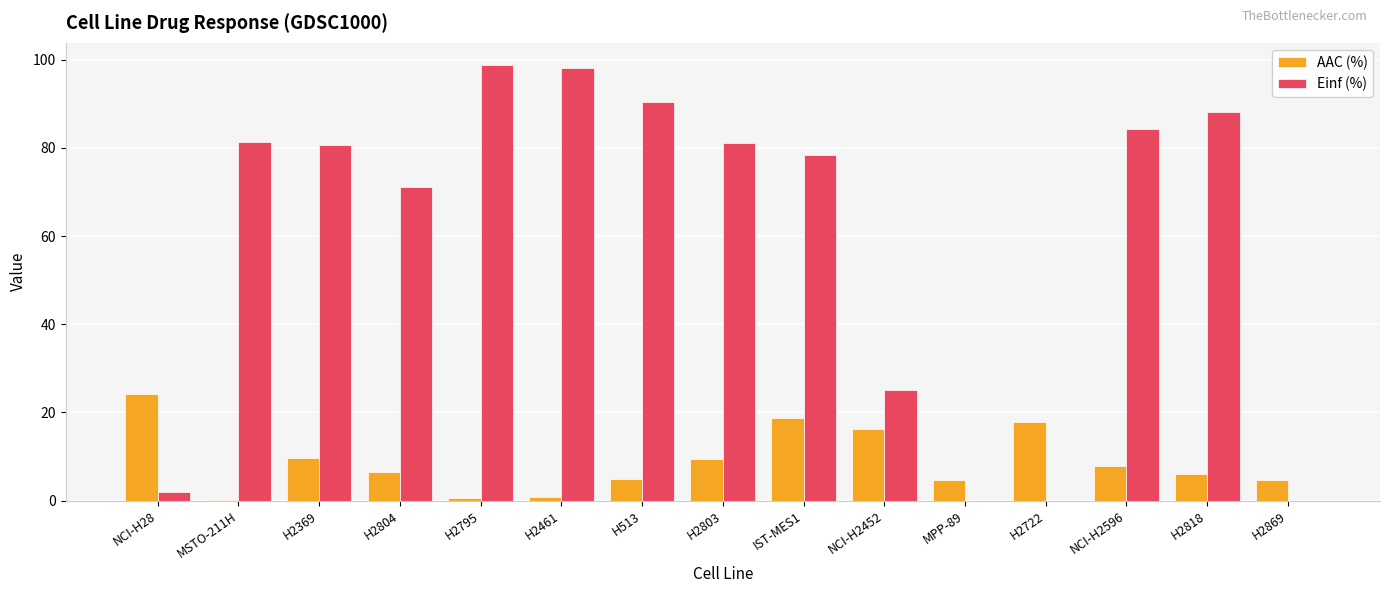

True or false: AAC (%) has a value of 0.6 at H2795.

True